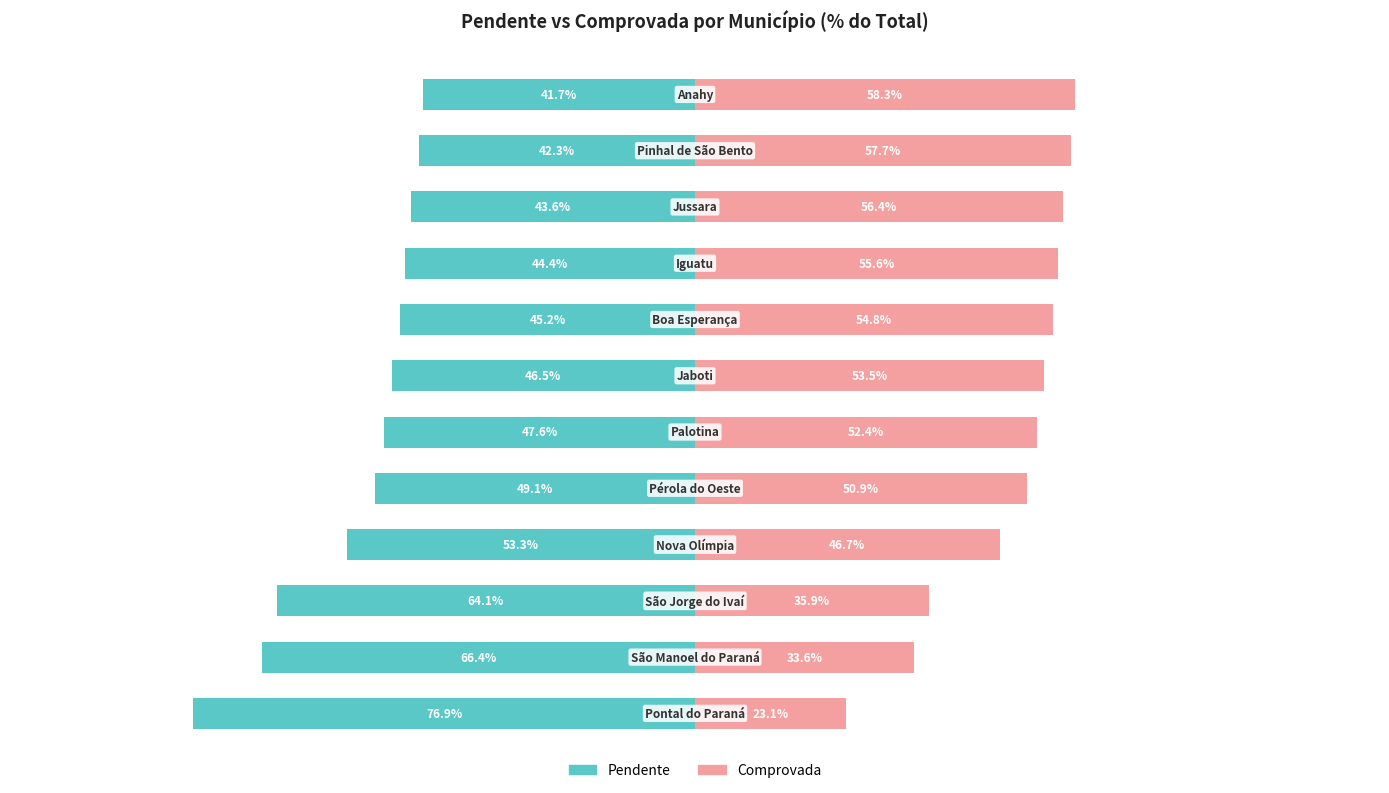

Does the chart contain stacked bars?

No